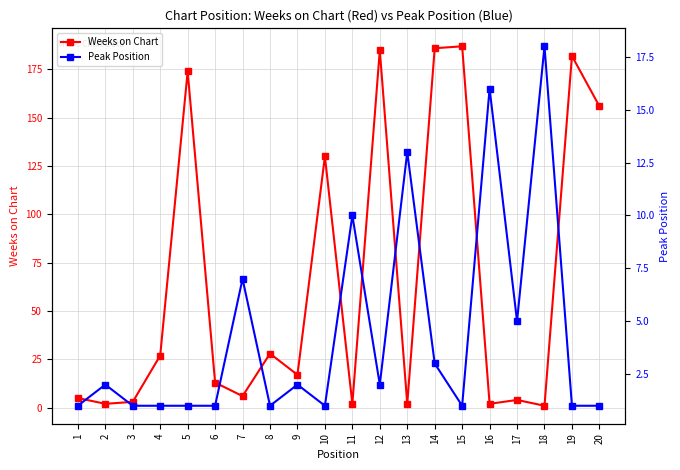

Where do Peak Position and Weeks on Chart first cross each other?

6 and 7